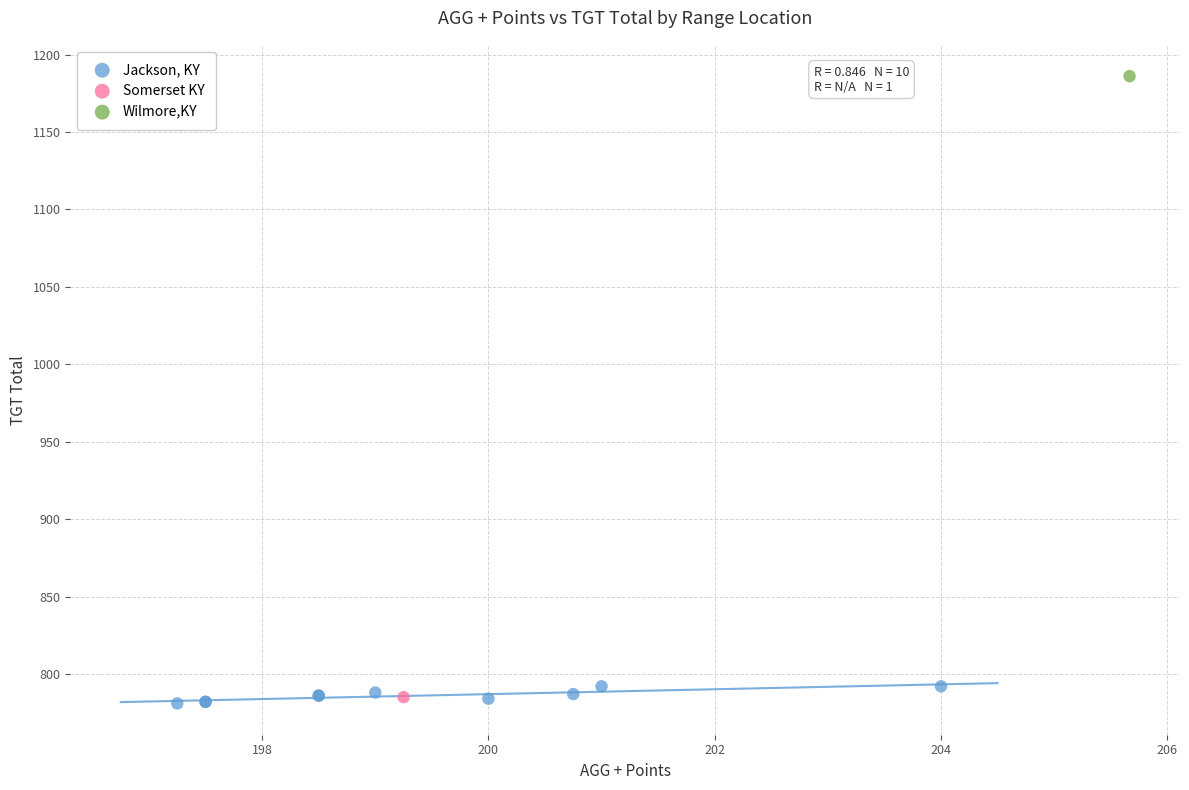

What are all the series names shown in the legend?

Jackson, KY, Somerset KY, Wilmore,KY